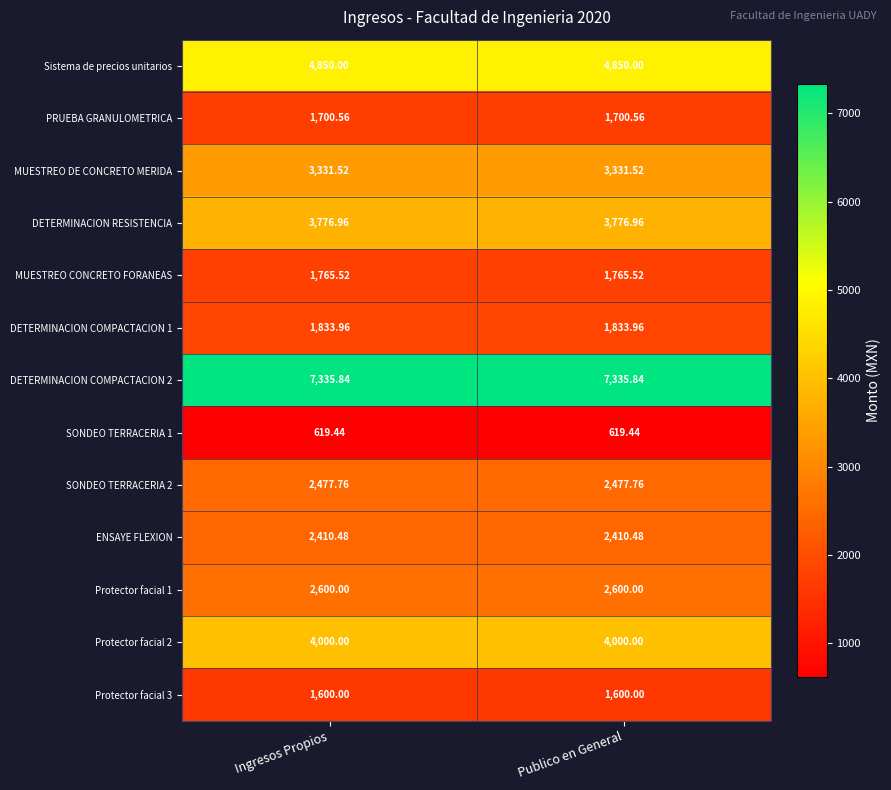

Rank the series at Publico en General from highest to lowest value.

DETERMINACION COMPACTACION 2, Sistema de precios unitarios, Protector facial 2, DETERMINACION RESISTENCIA, MUESTREO DE CONCRETO MERIDA, Protector facial 1, SONDEO TERRACERIA 2, ENSAYE FLEXION, DETERMINACION COMPACTACION 1, MUESTREO CONCRETO FORANEAS, PRUEBA GRANULOMETRICA, Protector facial 3, SONDEO TERRACERIA 1